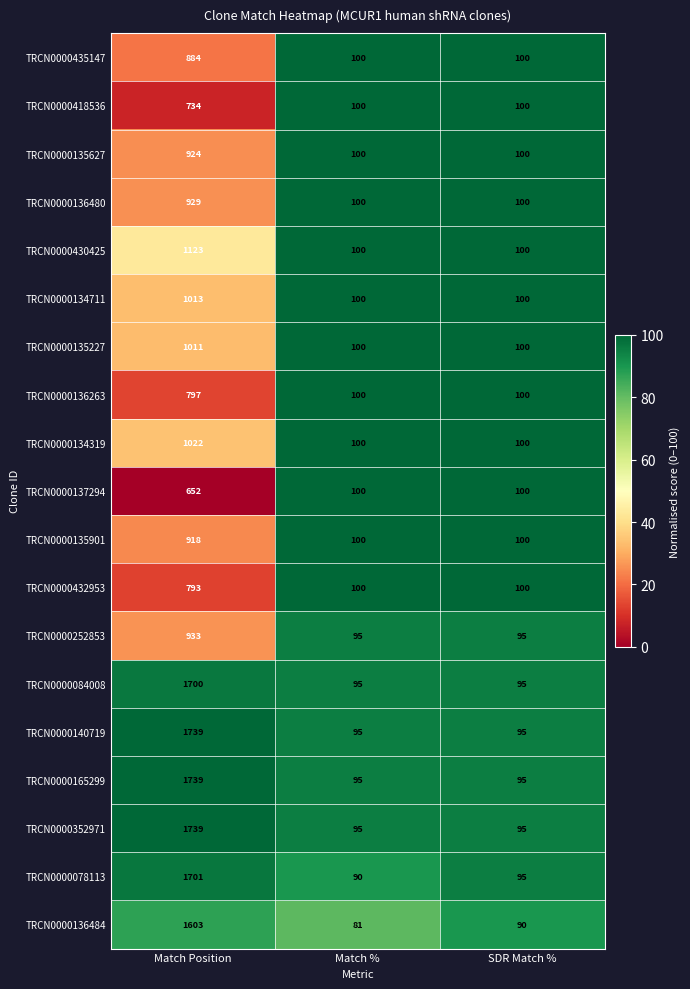

What is the average value of the TRCN0000137294 series?

284